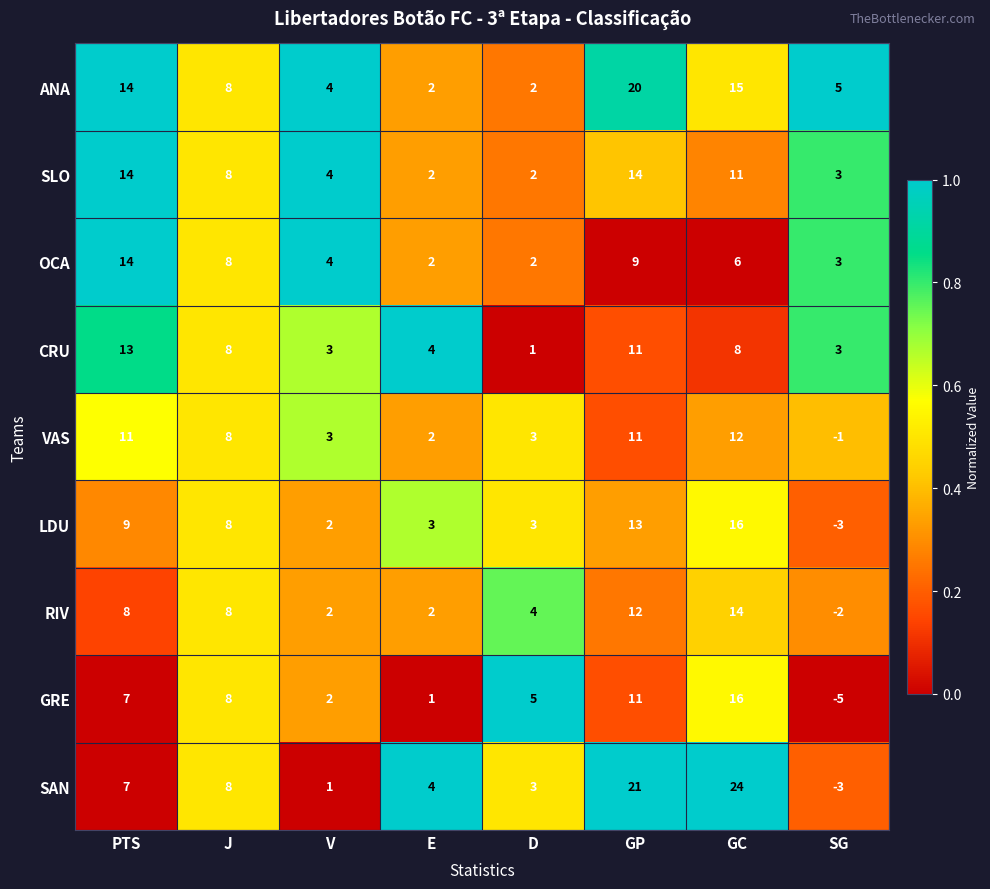

Is it true that GRE equals 4 at J?

False